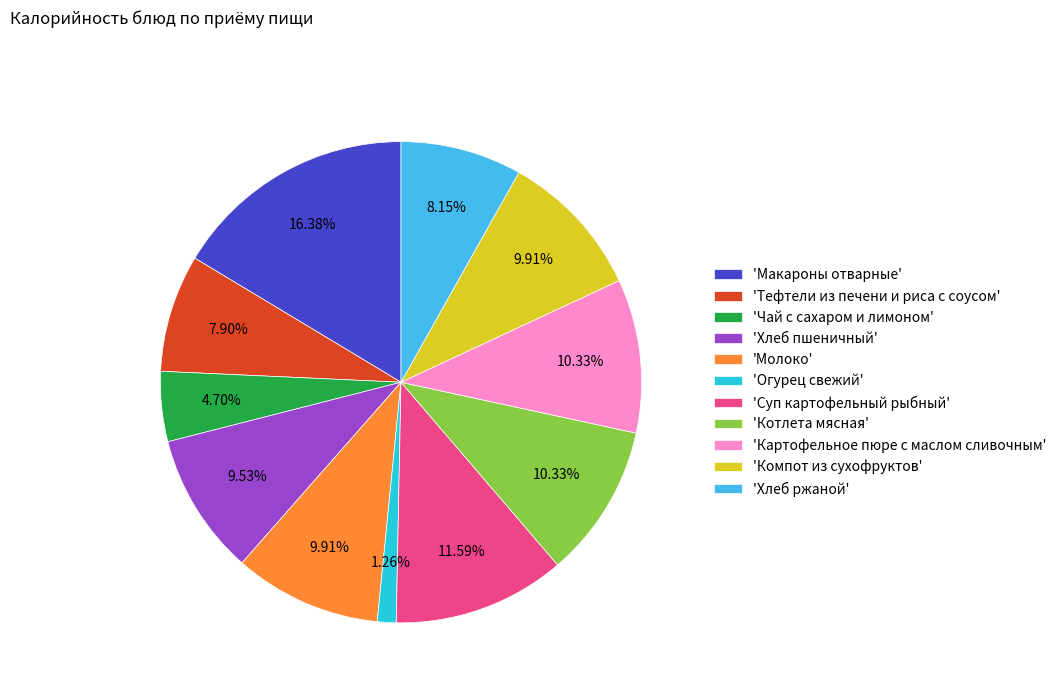

Which slice is the smallest?

'Огурец свежий'